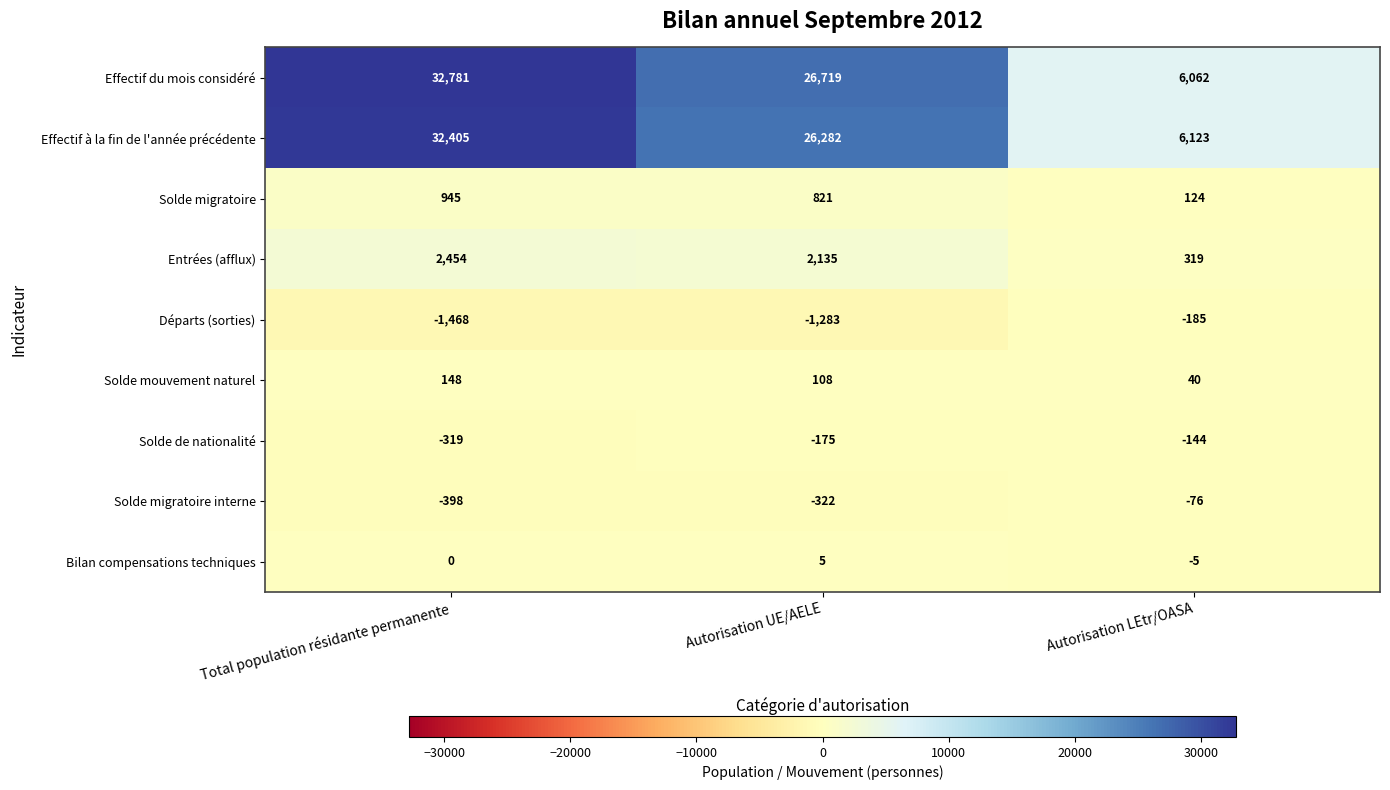

What is the maximum value shown in the chart?

32781